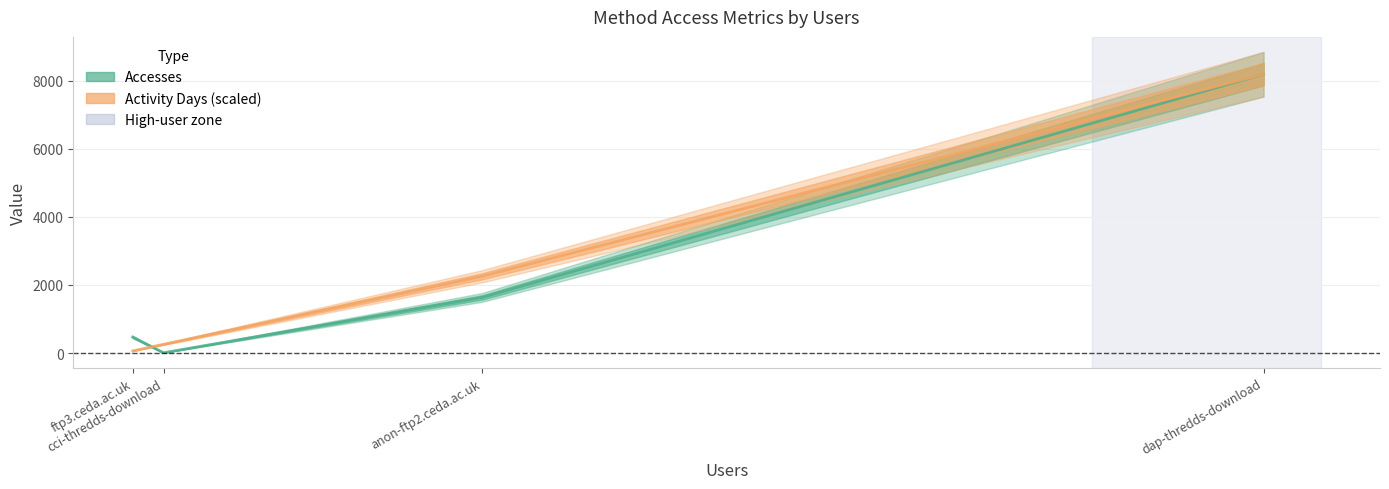

At cci-thredds-download, list the series in order from largest to smallest.

Activity Days (scaled), Accesses